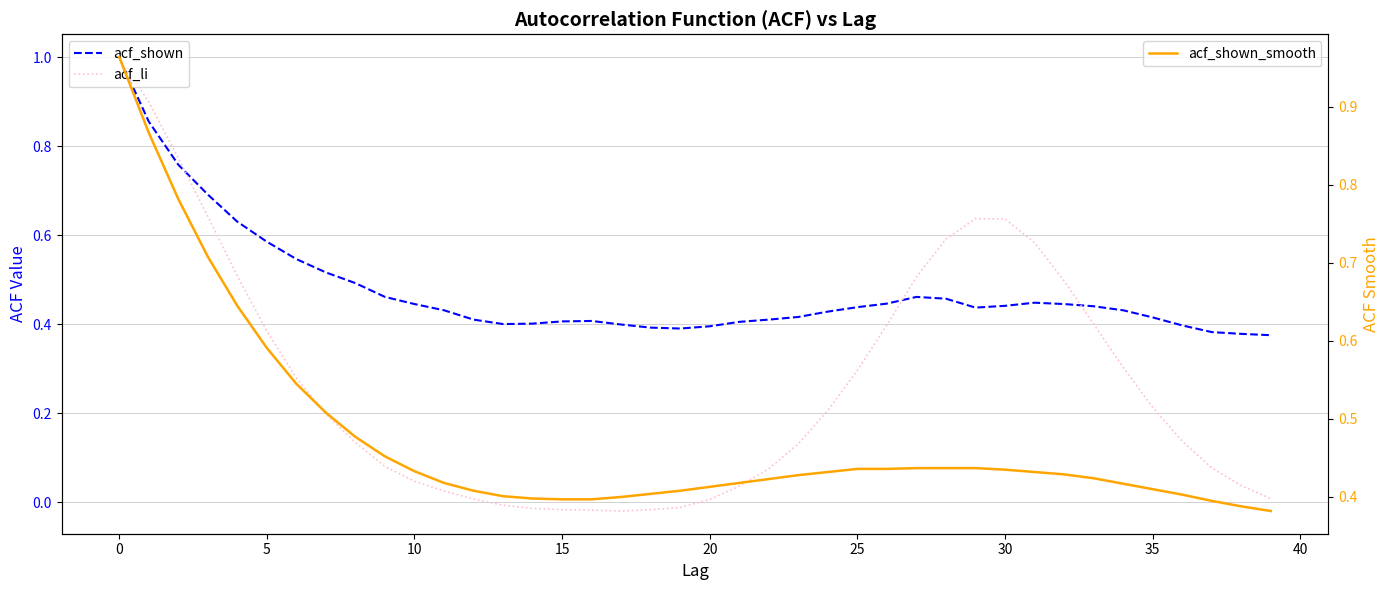

Count the number of data series in this chart.

3